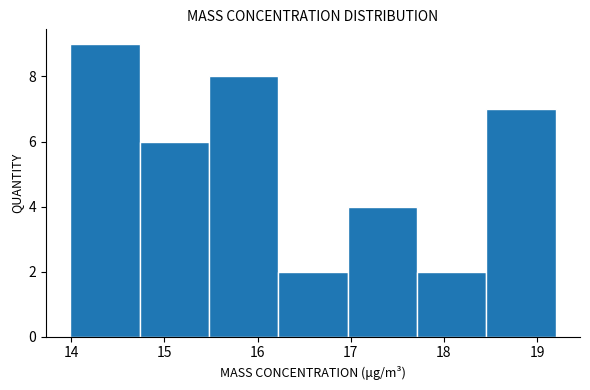

Reading left to right, list every bar in this chart as the range it spans on the x-axis followed by its height. Neither the bar edges nor the heights are printed on the chart, so give them approximately, as read against the axes.

14.0 to 14.7: 9
14.7 to 15.5: 6
15.5 to 16.2: 8
16.2 to 17.0: 2
17.0 to 17.7: 4
17.7 to 18.5: 2
18.5 to 19.2: 7